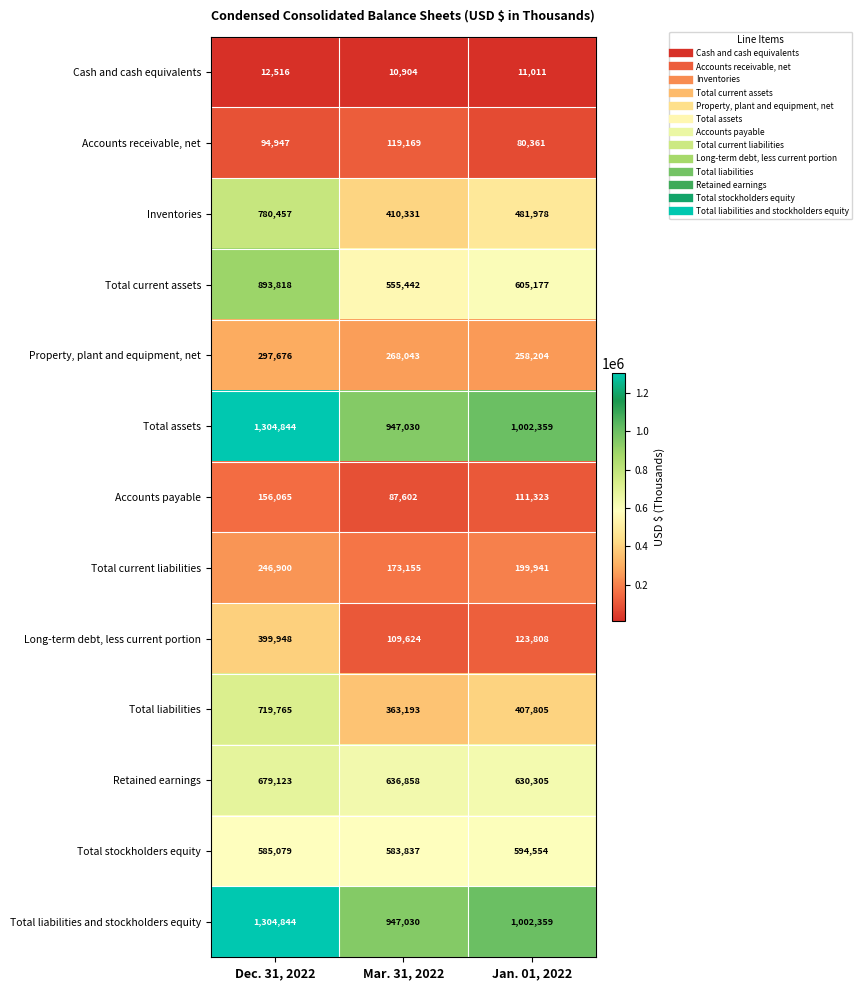

What is the spread (max minus min) of values at Dec. 31, 2022?

1292328